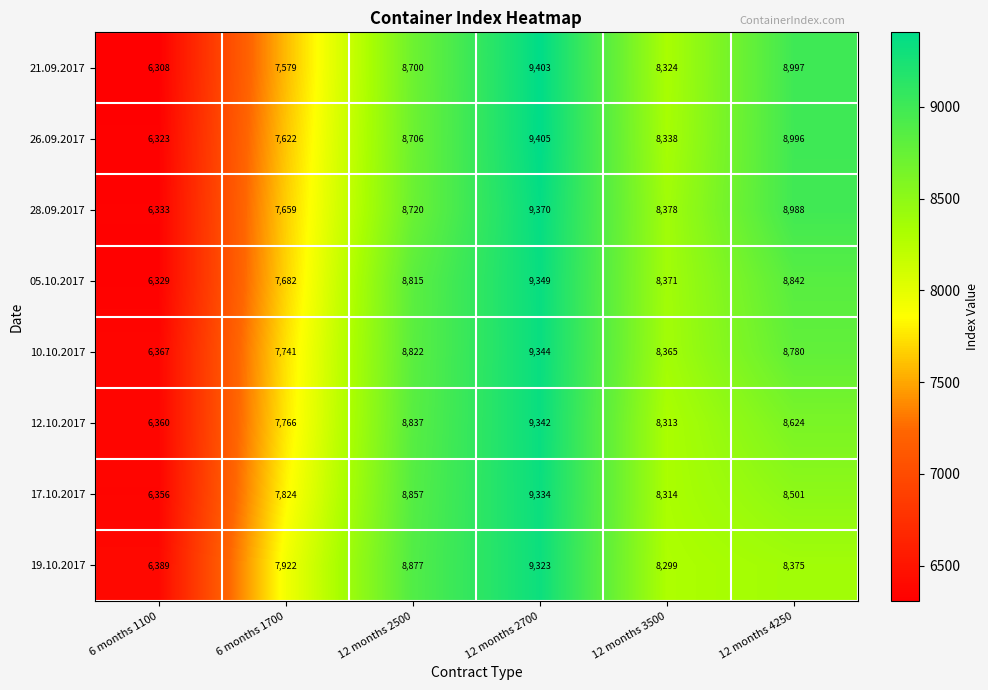

How many values in the 26.09.2017 series are below 8706?

3